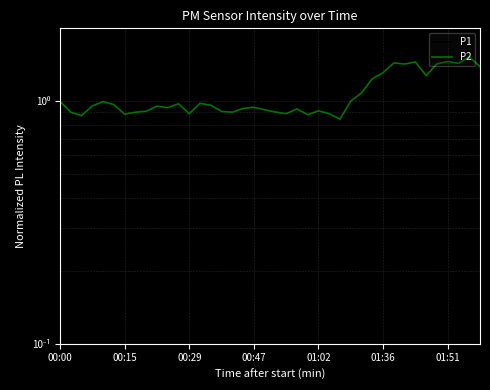

In P2, how many points are higher than both neighbors (excluding endpoints)?

11